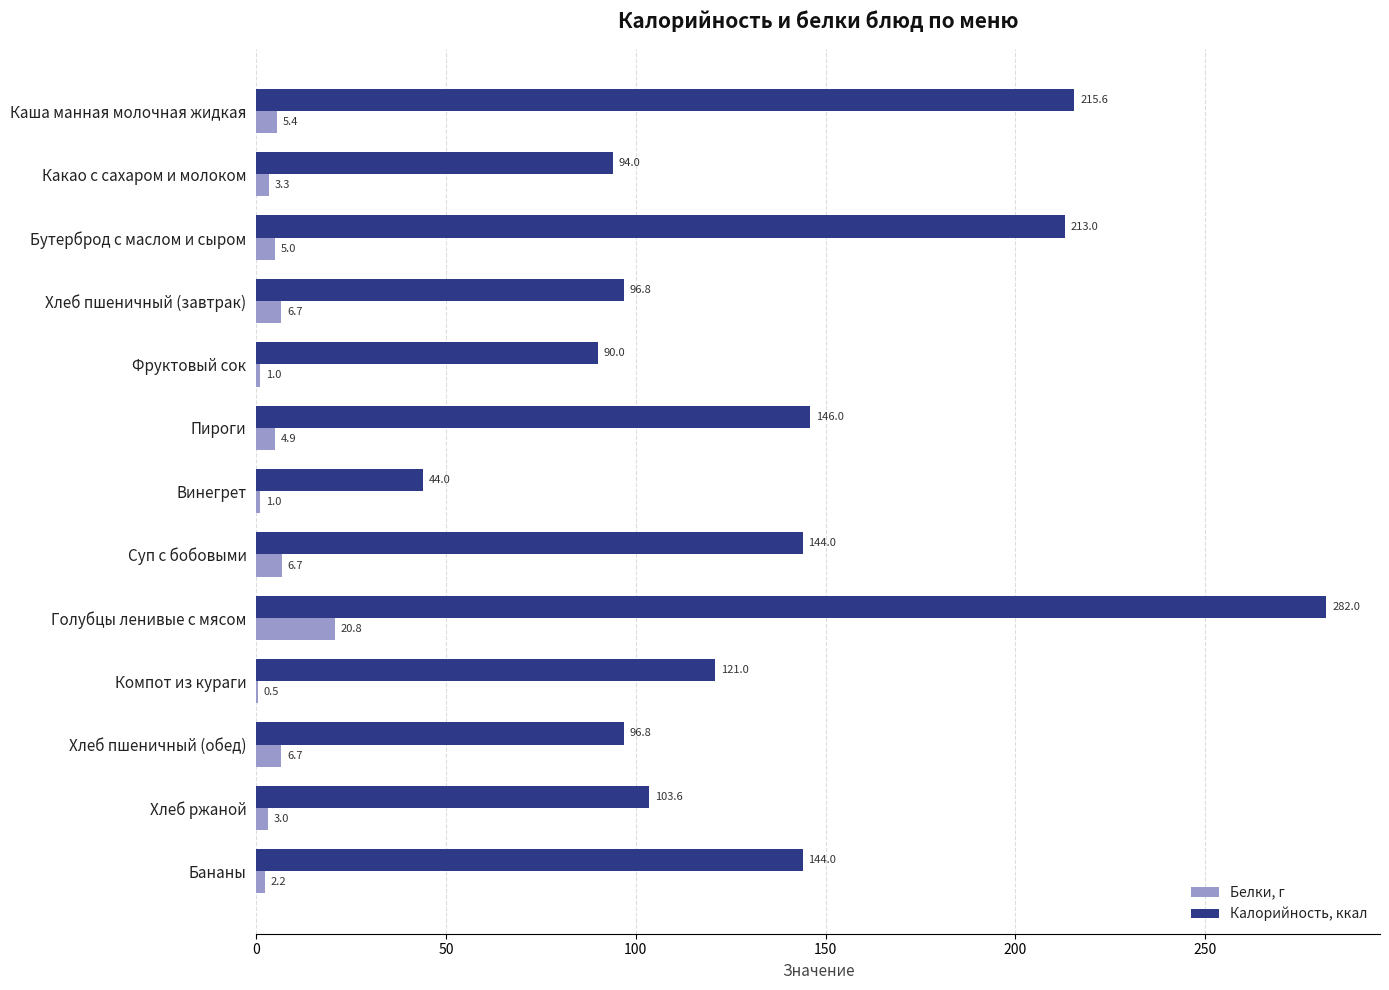

The Калорийность, ккал series shows 331.3 at Каша манная молочная жидкая. True or false?

False